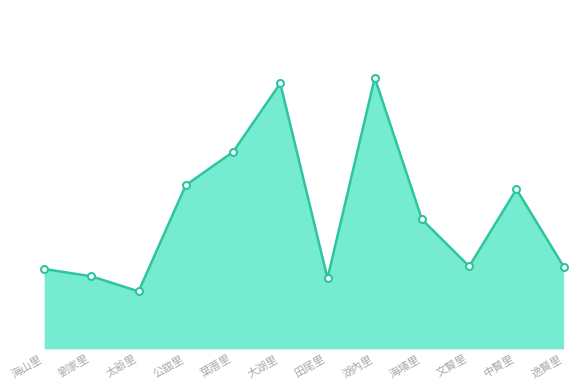

Read the value at 公舘里, to the nearest 50.

2600